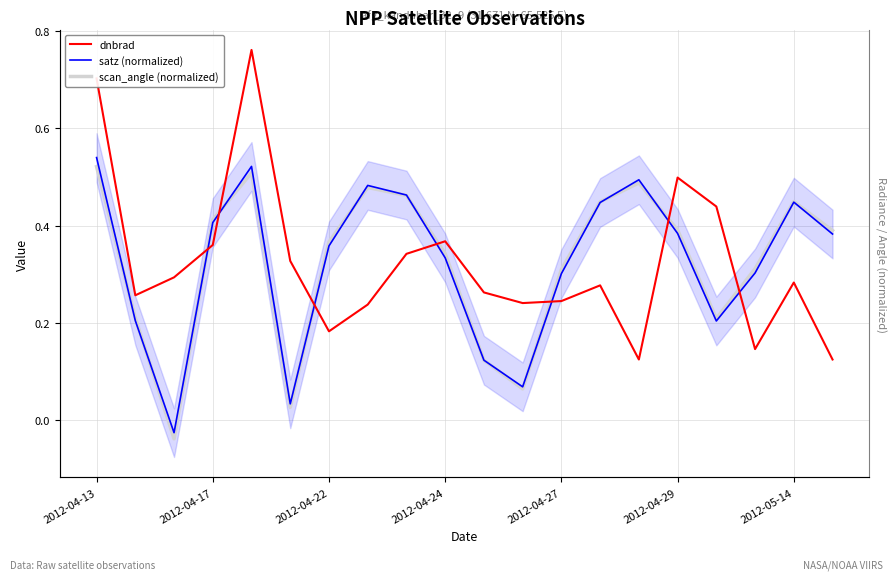

In scan_angle (normalized), how many points are lower than both neighbors (excluding endpoints)?

4